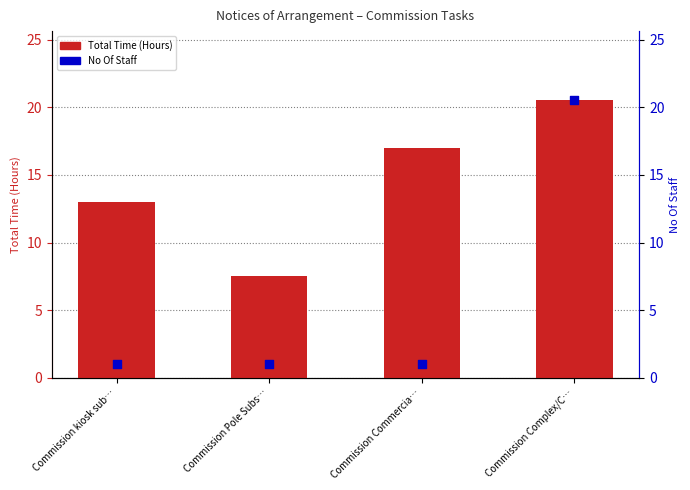

What is the total value across all series at Commission kiosk sub…?

14.0